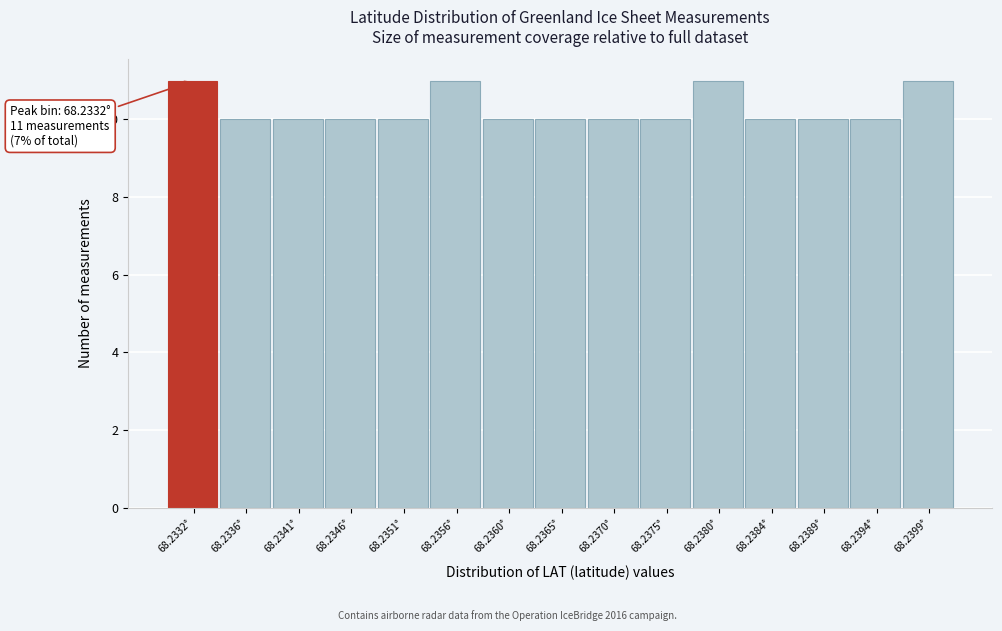

Reading left to right, extract all data points from this chart.

11	10	10	10	10	11	10	10	10	10	11	10	10	10	11